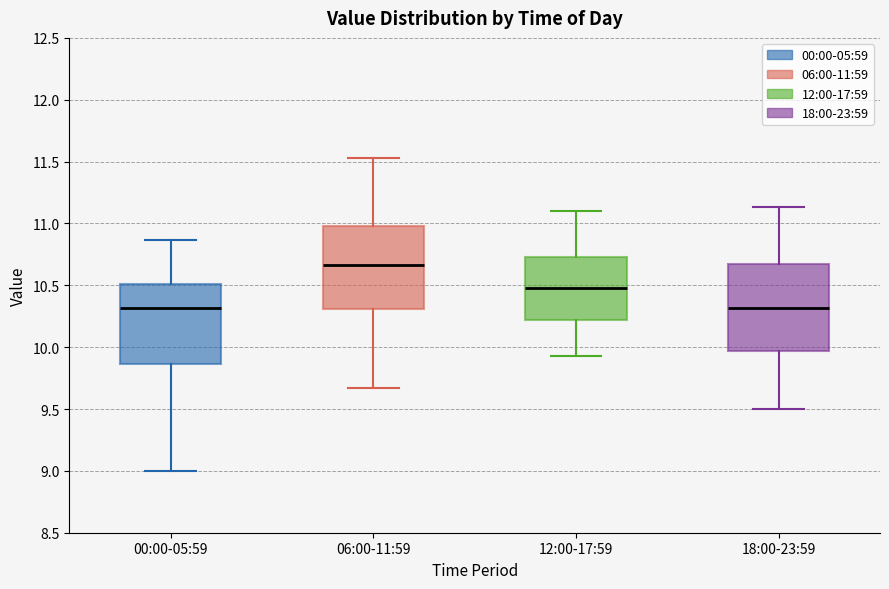

Where is the lower edge of the box for 12:00-17:59 on the y-axis? The values are not printed on the chart, so give them approximately, as read against the axis.

10.20